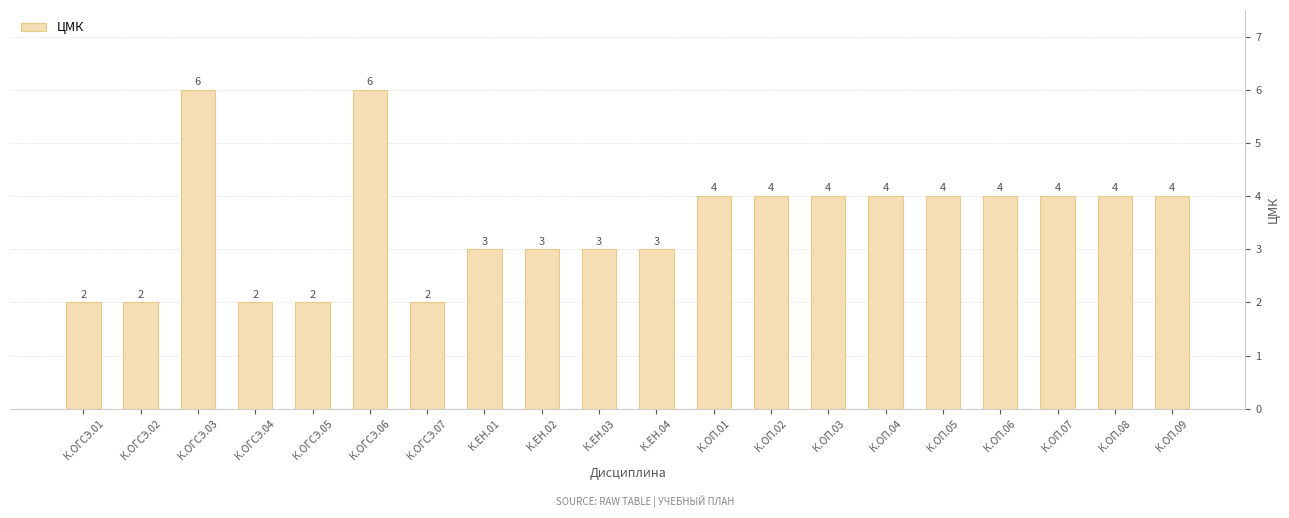

True or false: the data shows 4 at К.ОП.05.

True